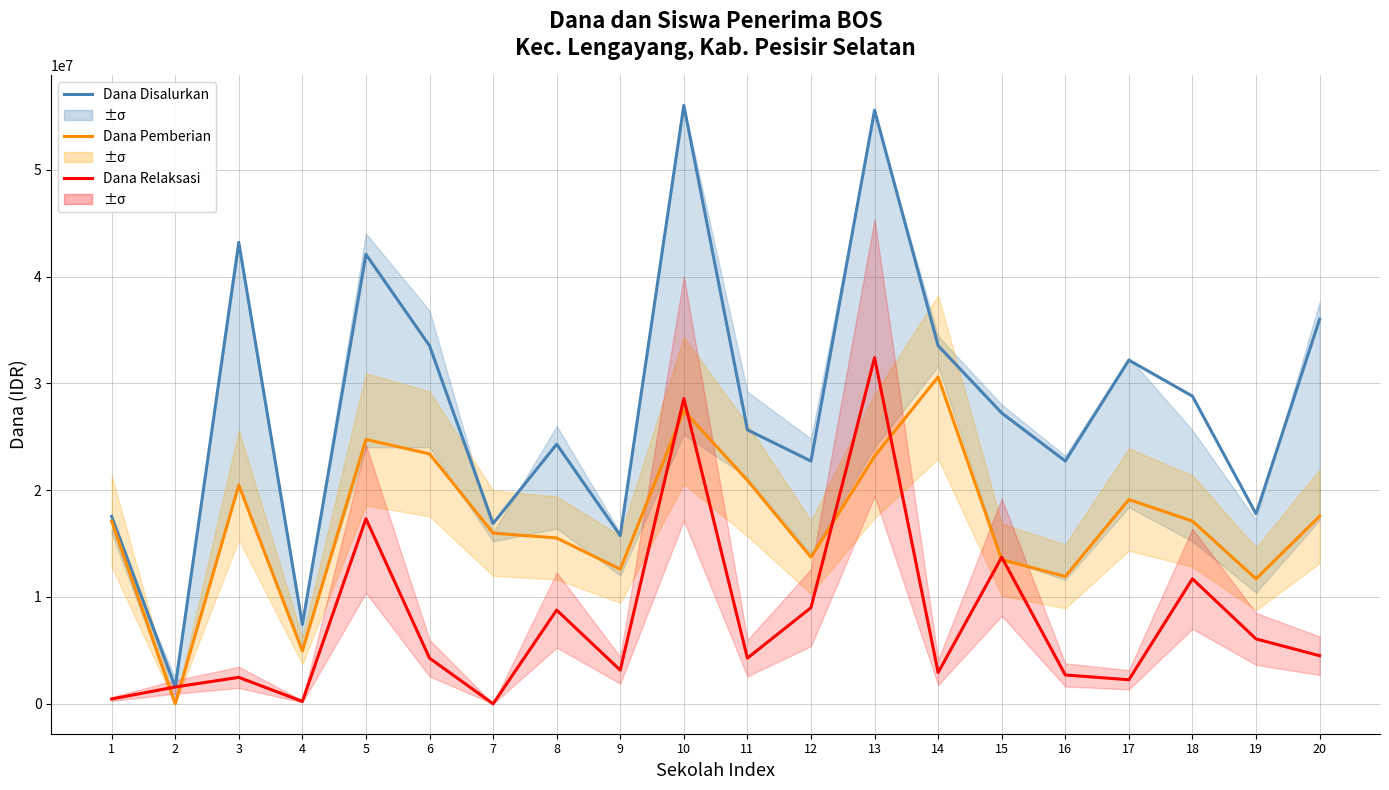

At 6, list the series in order from smallest to largest.

Dana Relaksasi, Dana Pemberian, Dana Disalurkan